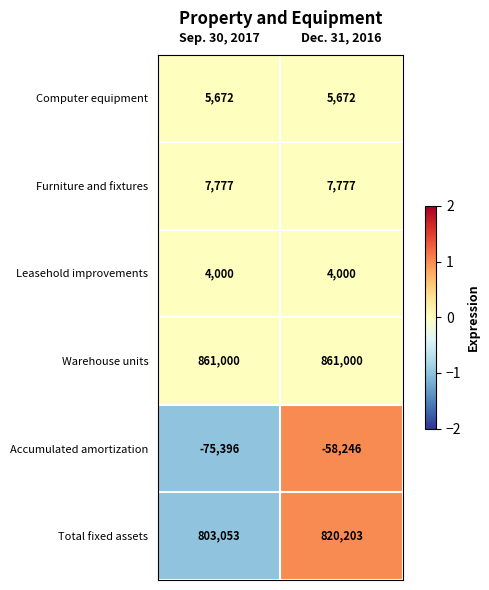

Where is Accumulated amortization nearest to the value -66821?

Sep. 30, 2017